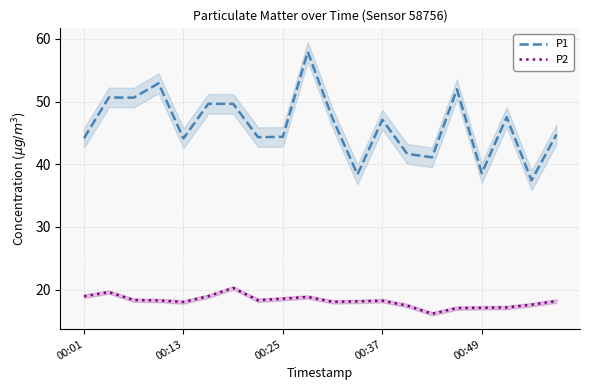

At 19, list the series in order from largest to smallest.

P1, P2